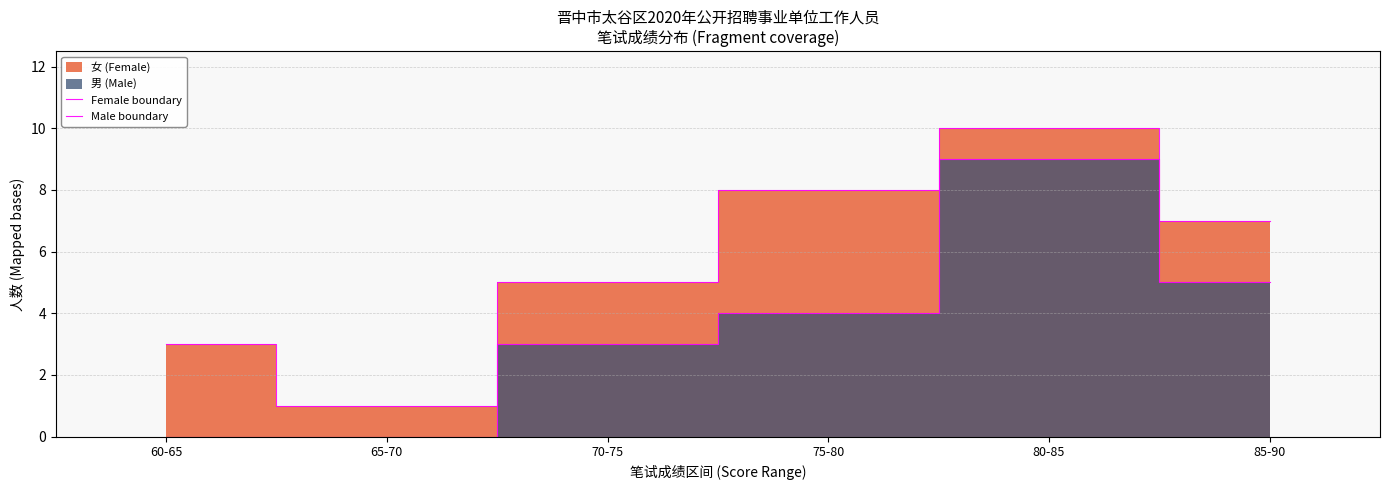

Where is the first local maximum for Female boundary?

80-85